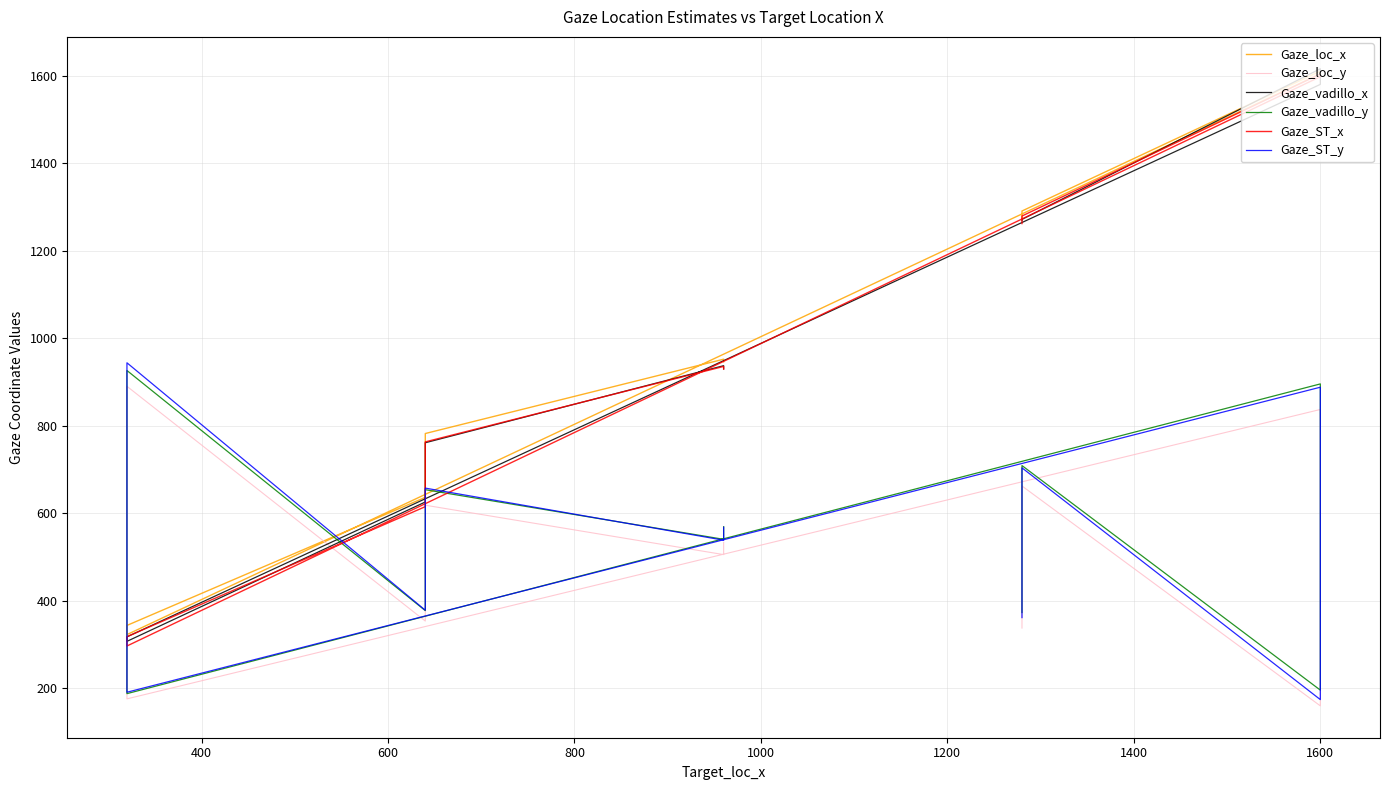

Does the chart have visible grid lines?

Yes